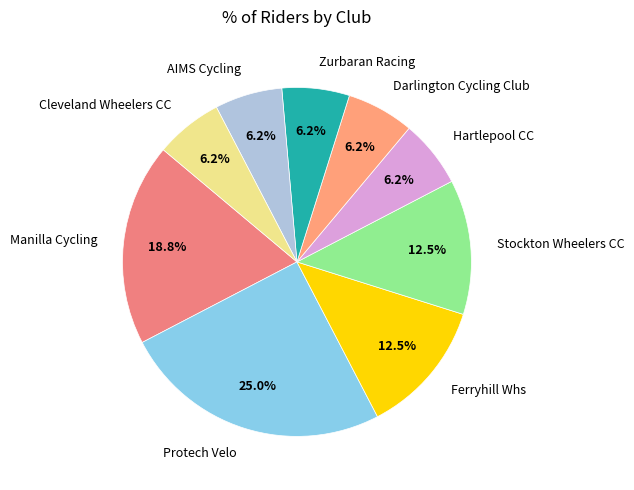

What is the largest slice in the pie chart?

Protech Velo